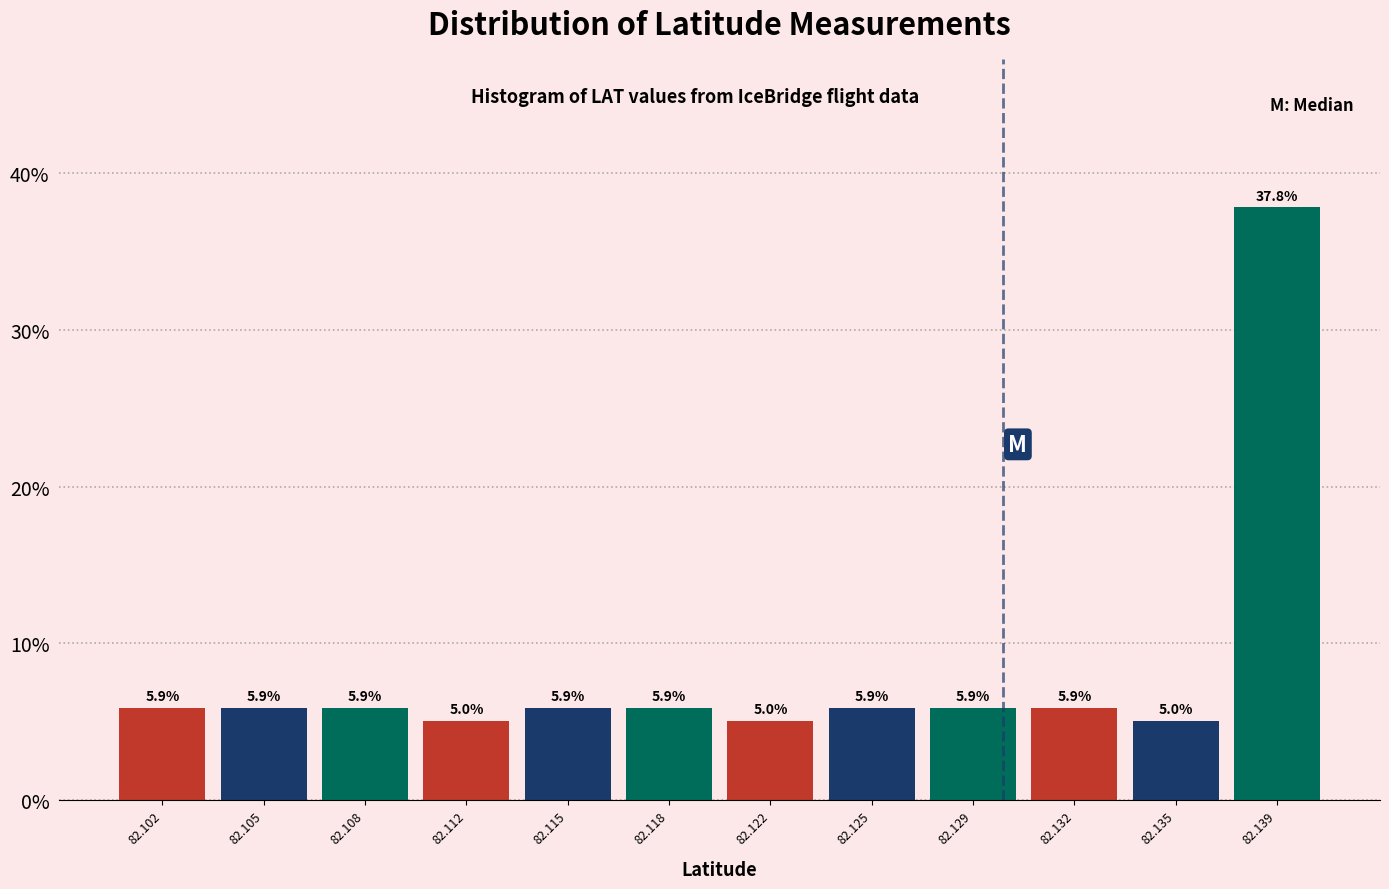

Reading right to left, list all the values displayed in this chart.

82.139=37.8	82.135=5.0	82.132=5.9	82.129=5.9	82.125=5.9	82.122=5.0	82.118=5.9	82.115=5.9	82.112=5.0	82.108=5.9	82.105=5.9	82.102=5.9